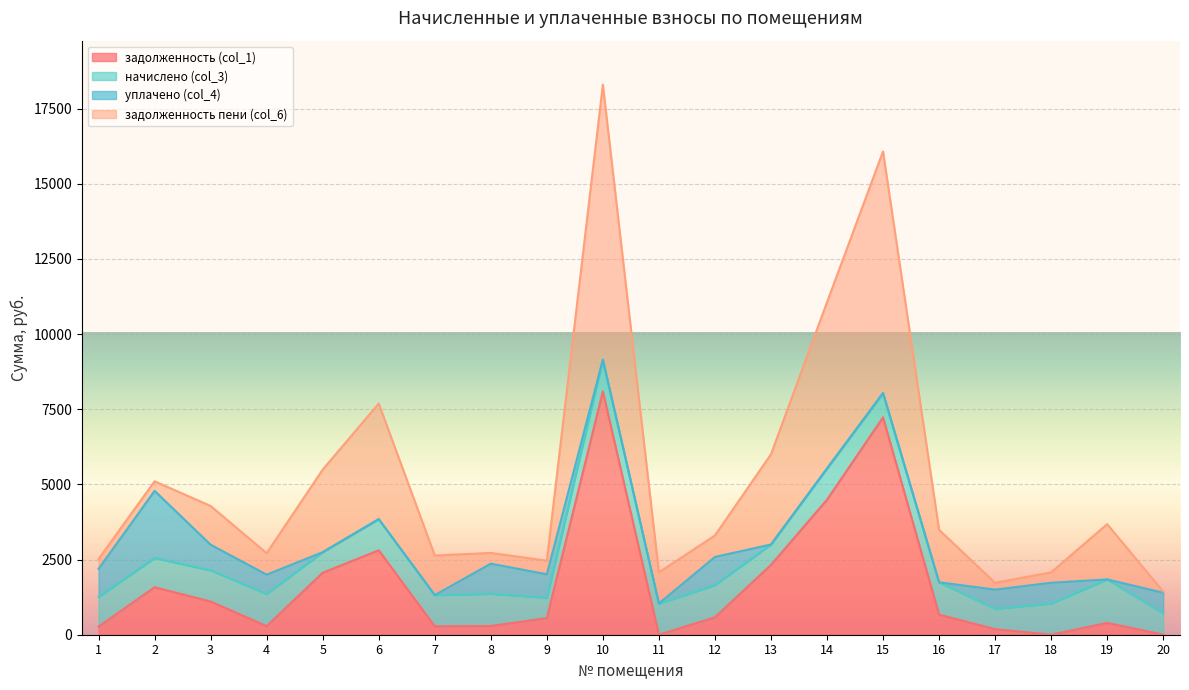

Reading left to right, list all the values displayed in this chart.

задолженность (col_1): 268.4	1579.5	1104.0	285.4	2061.2	2808.0	280.7	289.9	551.9	8092.9	0.0	579.8	2320.9	4490.9	7228.6	669.3	183.9	0.0	391.9	3.8
начислено (col_3): 991.2	972.0	1036.8	1070.4	684.0	1036.8	1036.8	1070.4	679.2	1053.6	1036.8	1070.4	679.2	1036.8	807.8	1075.2	679.2	1036.8	1447.2	712.8
уплачено (col_4): 930.2	2231.7	853.0	642.2	0.0	0.0	0.0	1003.5	778.2	0.0	0.0	936.7	0.0	0.0	0.0	0.0	636.8	691.2	0.0	679.7
задолженность пени (col_6): 329.5	319.8	1287.7	713.6	2745.2	3844.8	1317.5	356.8	452.8	9146.5	1036.8	713.5	3000.1	5527.7	8036.4	1744.5	226.4	345.6	1839.2	36.9